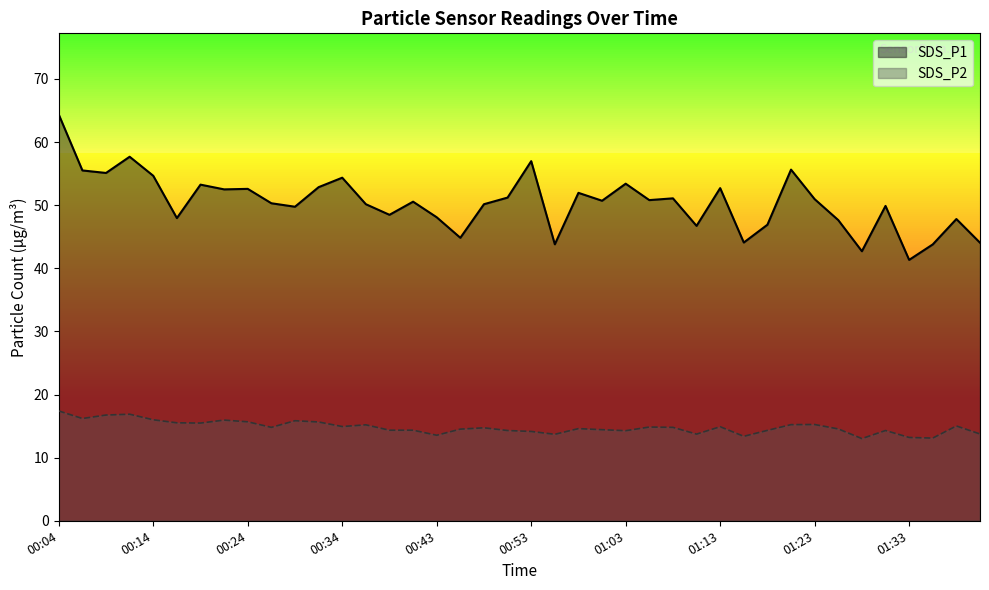

List the labels in order of SDS_P1 value, smallest first.

01:33, 01:28, 01:35, 00:56, 01:40, 01:16, 00:46, 01:11, 01:18, 01:25, 01:38, 00:16, 00:43, 00:39, 00:29, 01:30, 00:36, 00:49, 00:26, 00:41, 01:01, 01:06, 01:23, 01:08, 00:51, 00:58, 00:21, 00:24, 01:13, 00:31, 00:19, 01:03, 00:34, 00:14, 00:09, 00:07, 01:21, 00:53, 00:12, 00:04